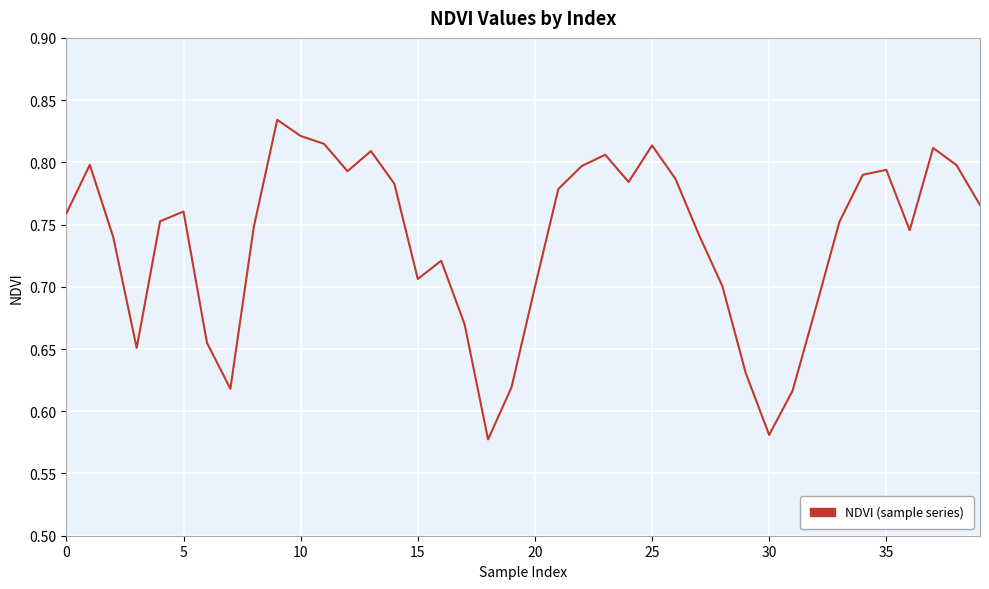

Count the values in the range 0 to 1.

40